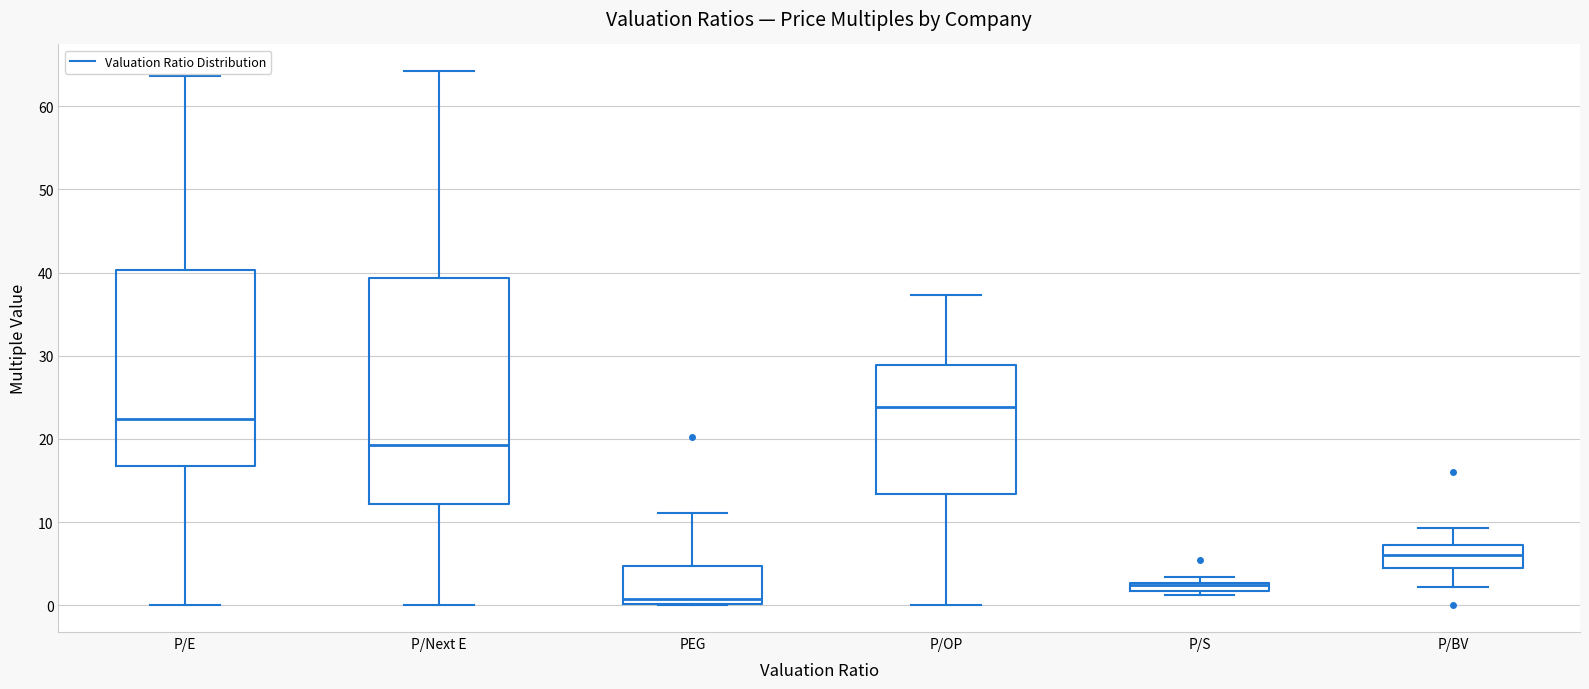

Where is the lower edge of the box for P/S on the y-axis? The values are not printed on the chart, so give them approximately, as read against the axis.

2